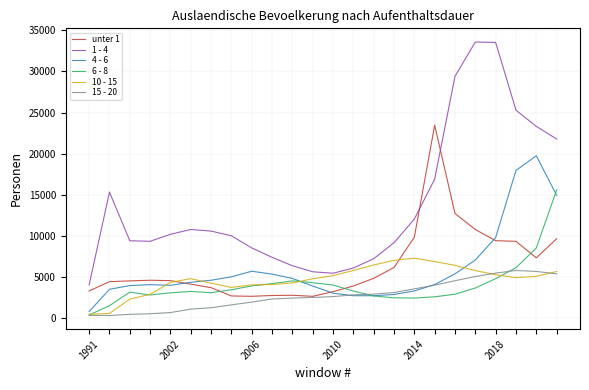

True or false: 4 - 6 and 1 - 4 intersect in this chart.

False